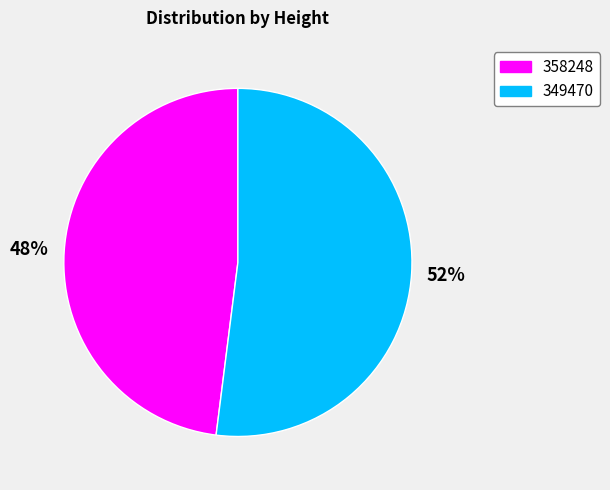

To the nearest percent, what is the combined percentage of 358248 and 349470?

100%